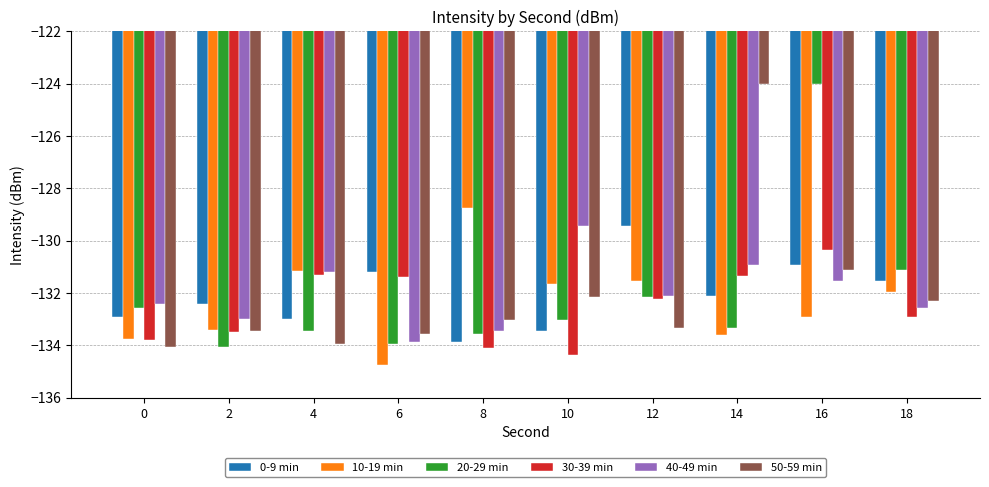

The value of 50-59 min at 4 is -34.1. True or false?

False